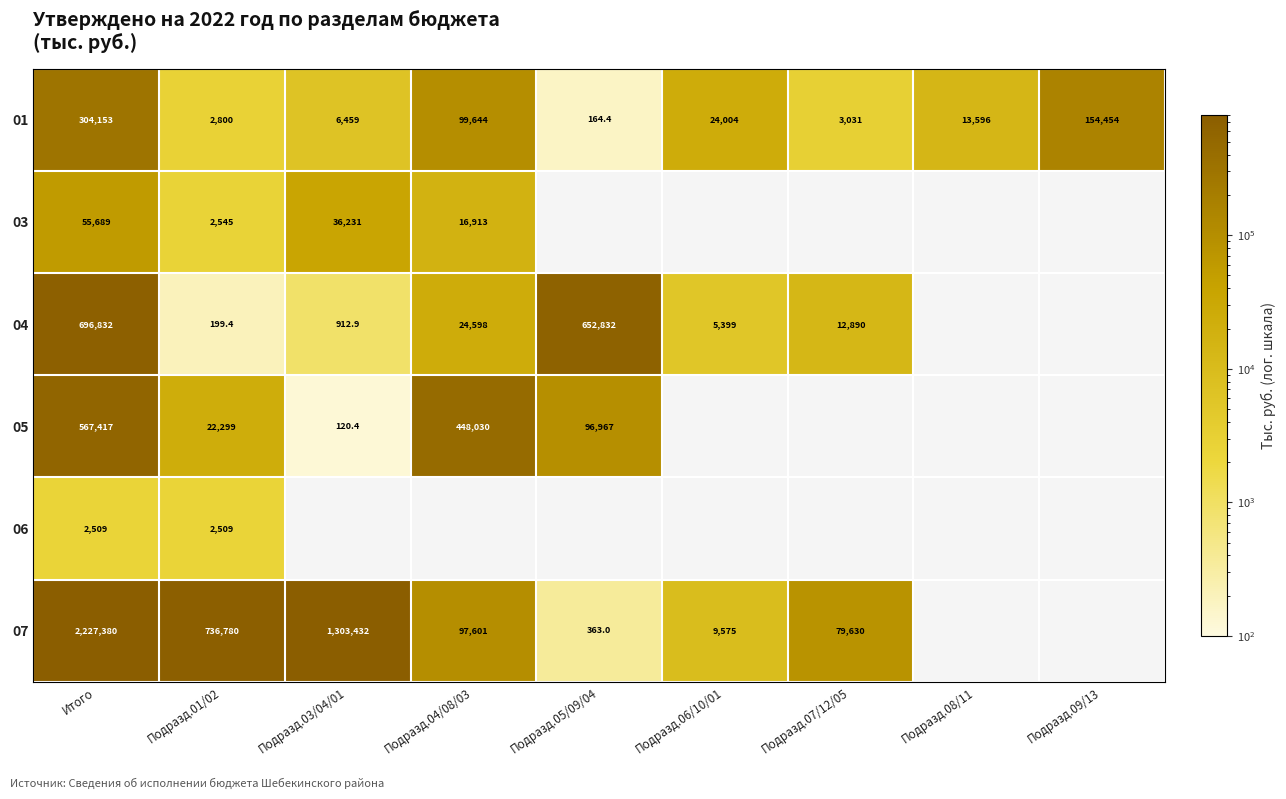

What is the difference between the maximum and minimum values in the 01 series?

303988.6